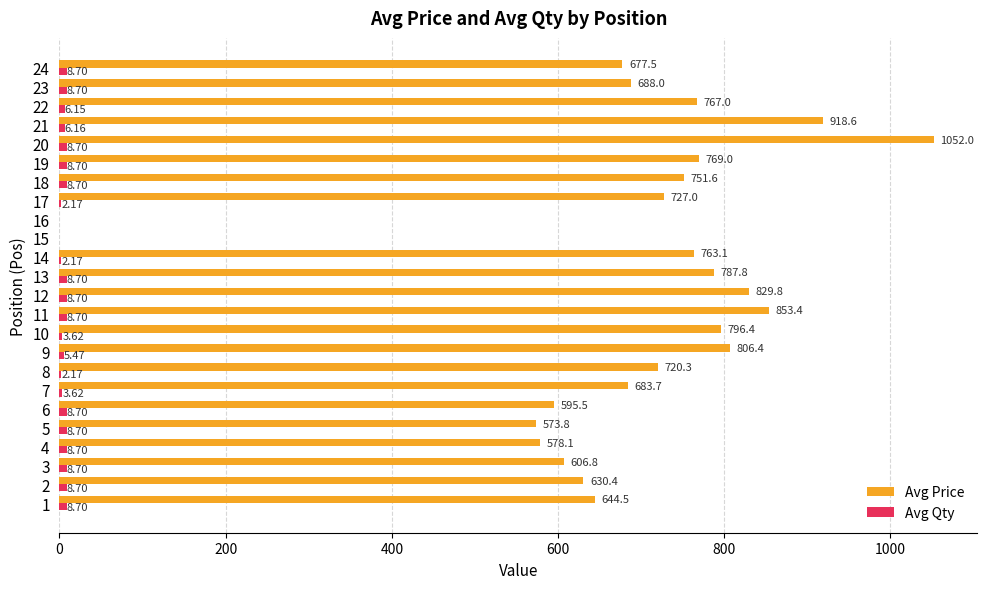

What value does the Avg Price series have at 19?

769.0